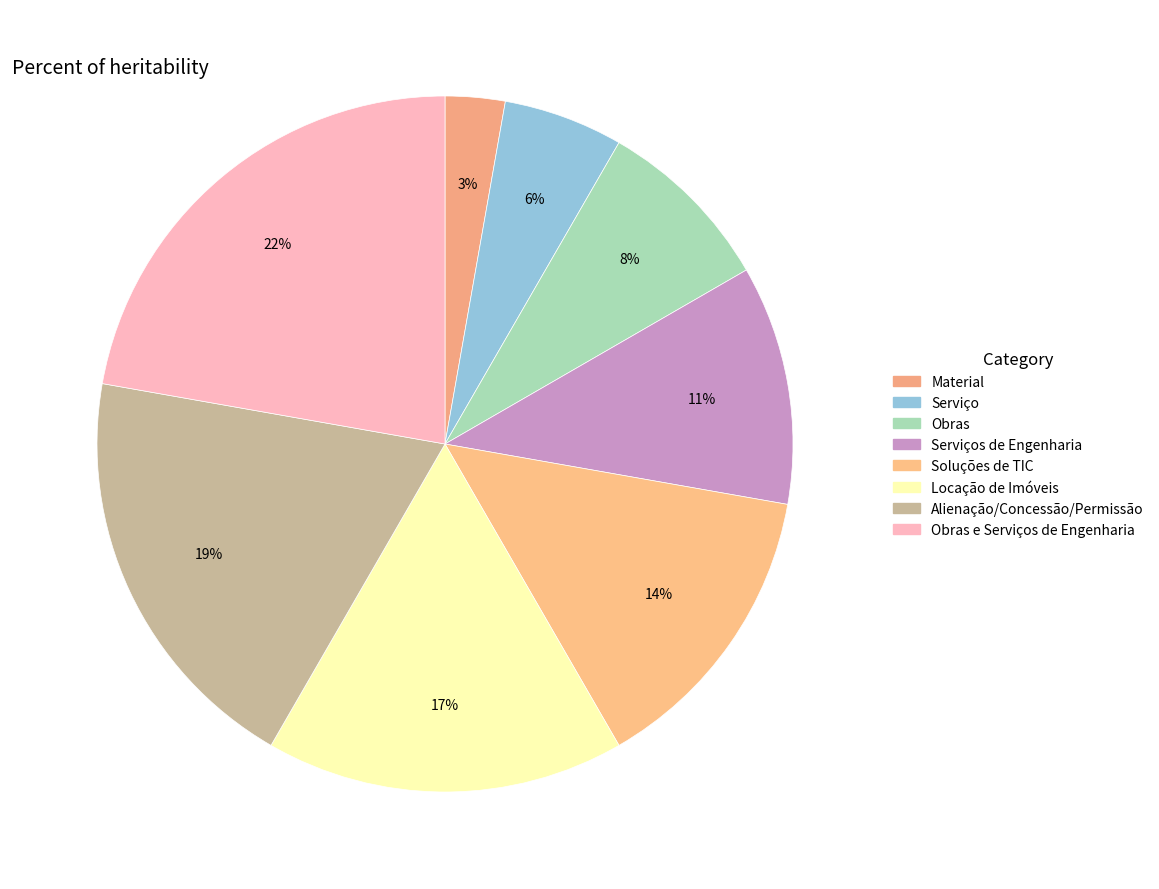

How many slices are in this pie chart?

8